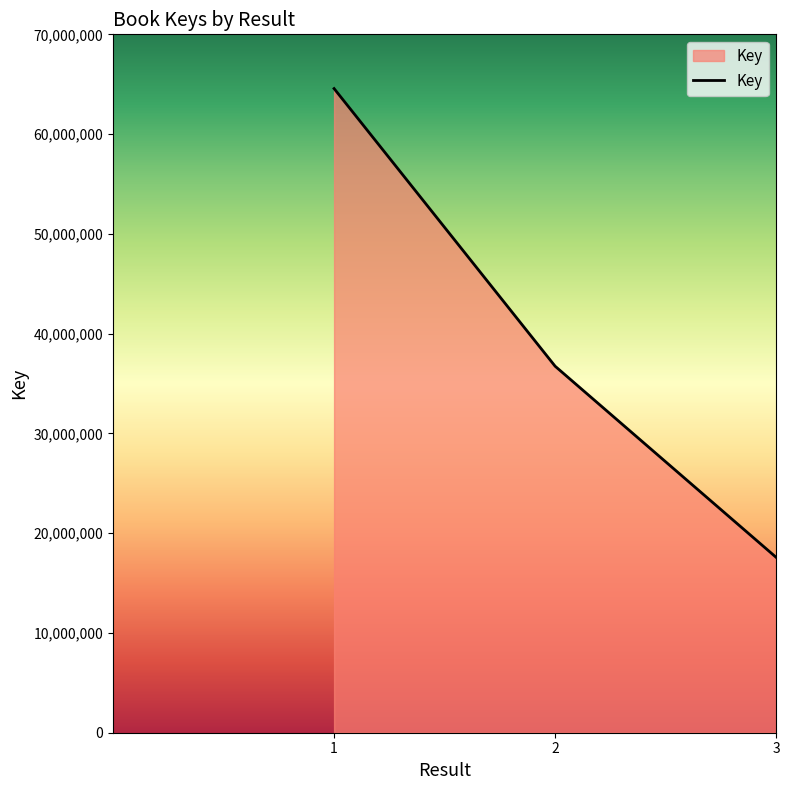

What is the difference between the second highest and minimum values?

19160070